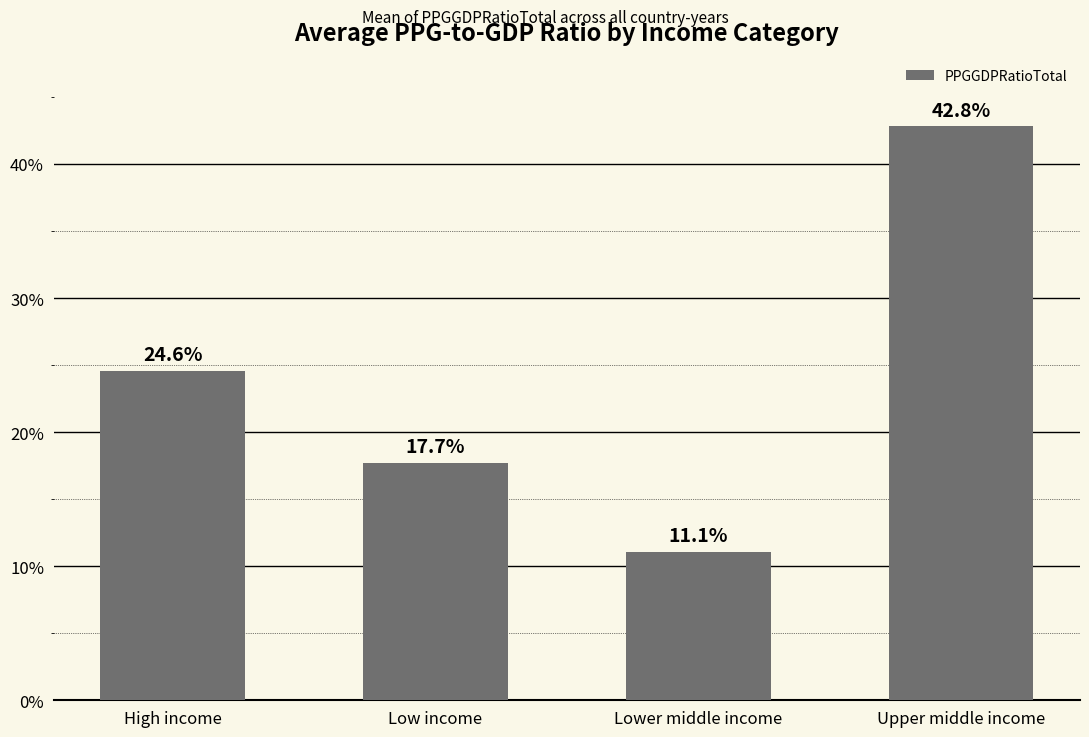

Reading right to left, list all the values displayed in this chart.

42.8	11.1	17.7	24.6